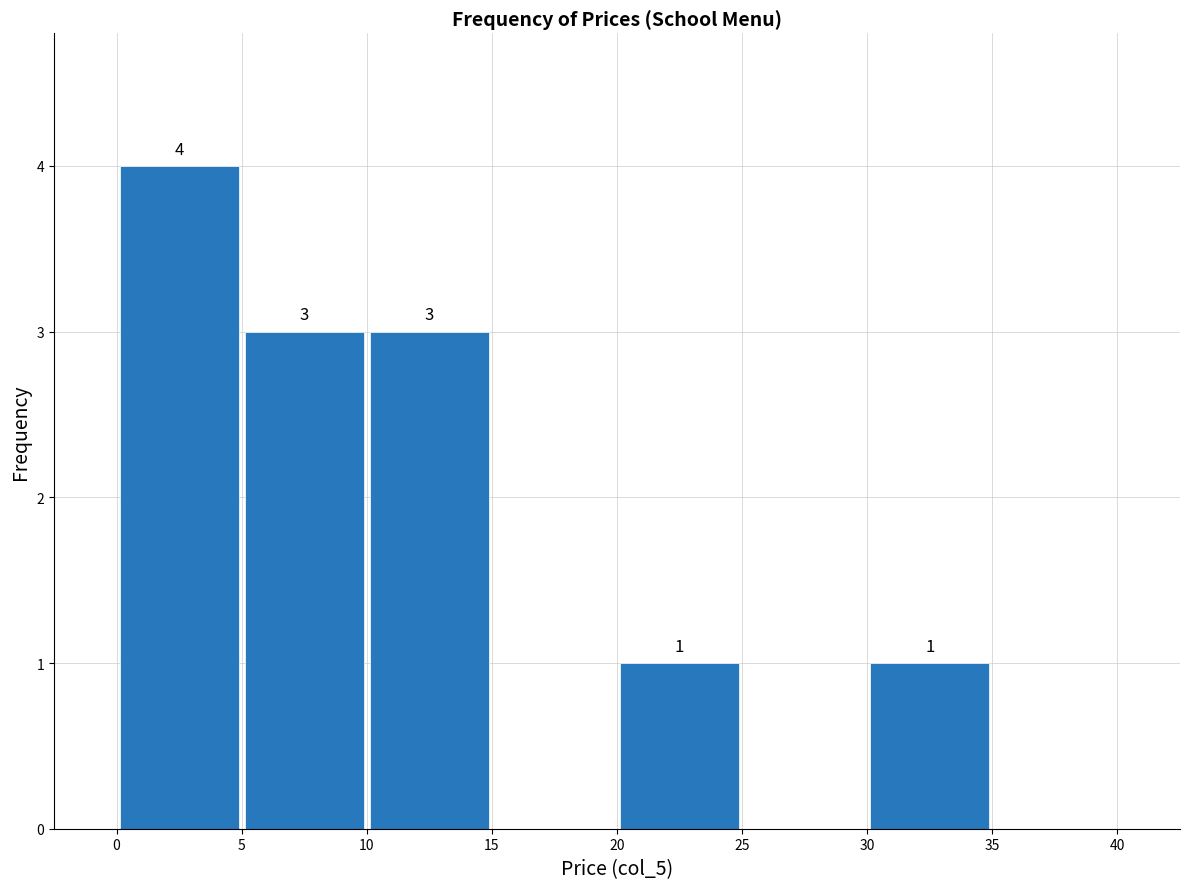

Which range on the x-axis has the tallest bar?

0 to 5